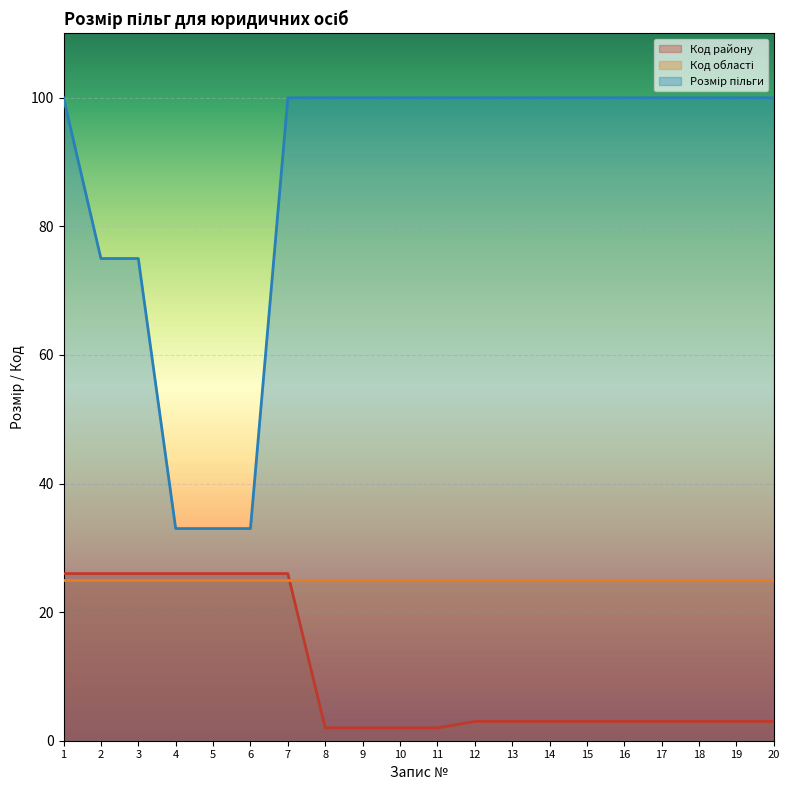

True or false: Код району and Розмір пільги intersect in this chart.

False